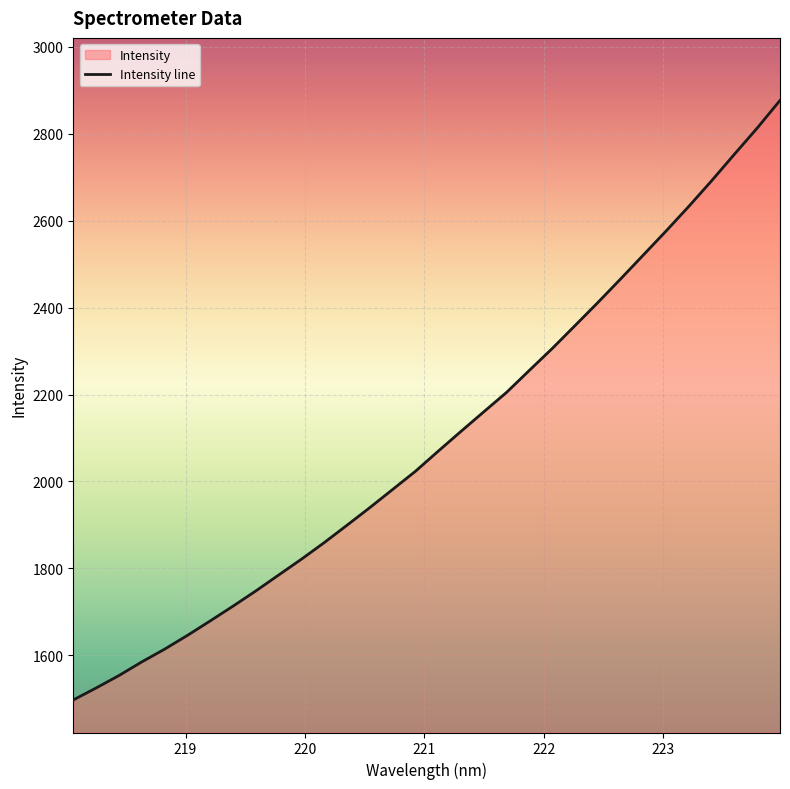

What is the smallest value displayed?

1497.4